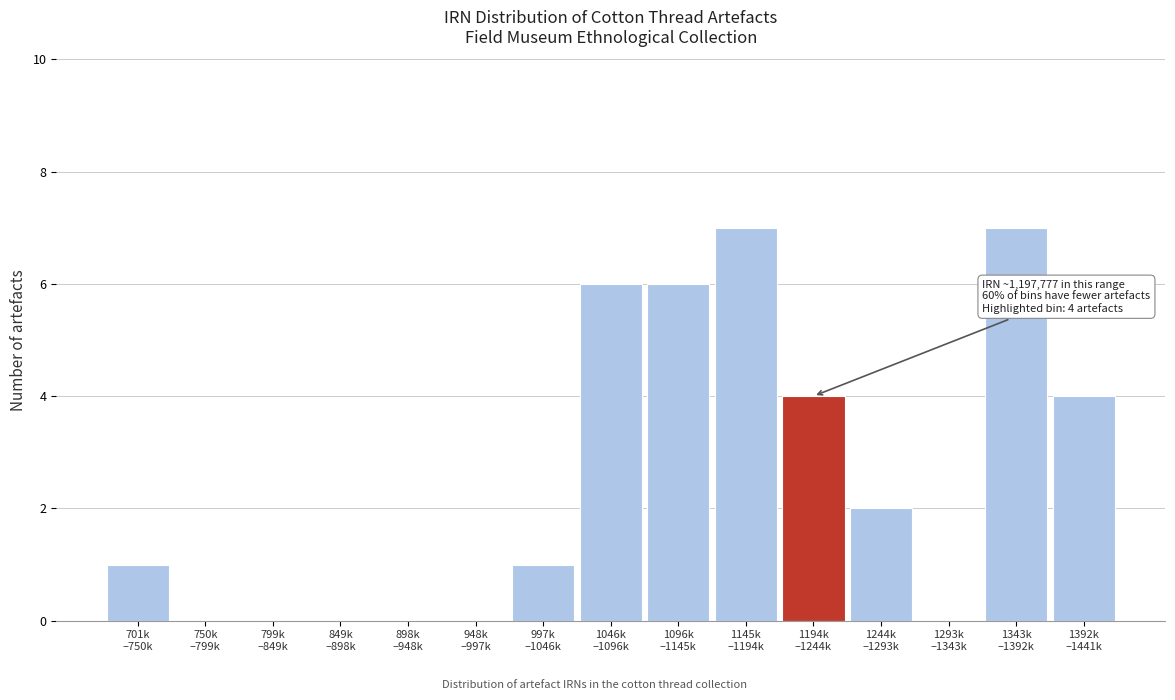

What is the greatest value displayed?

7